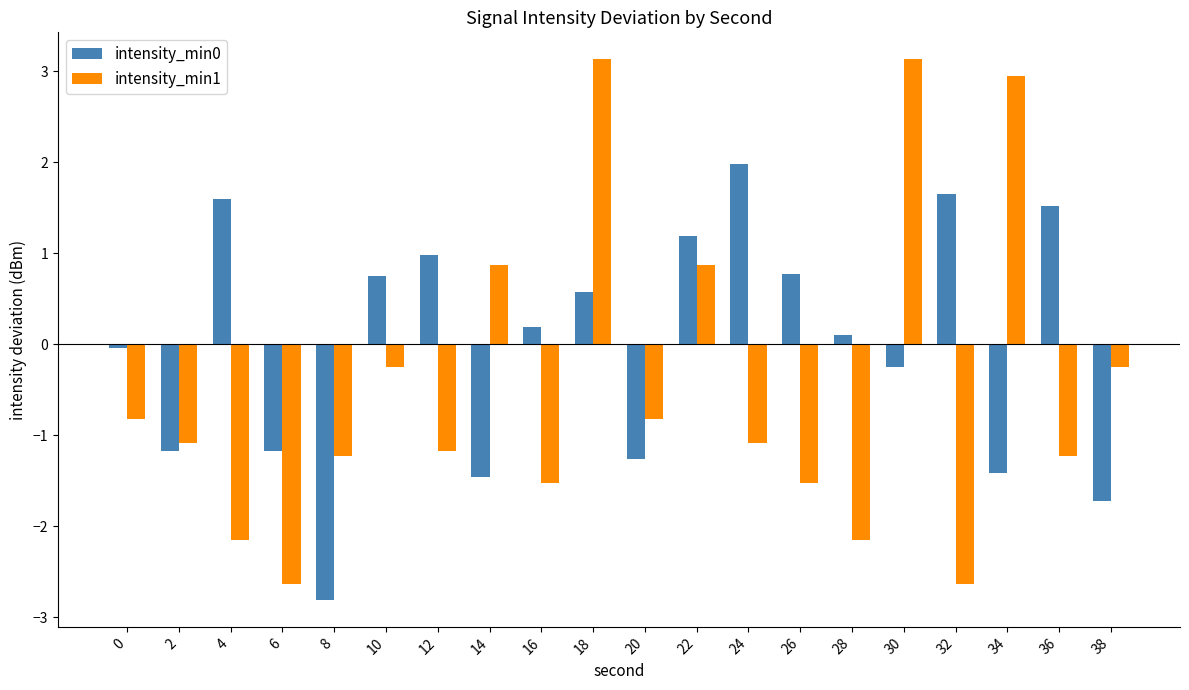

The intensity_min1 series shows -0.4 at 36. True or false?

False